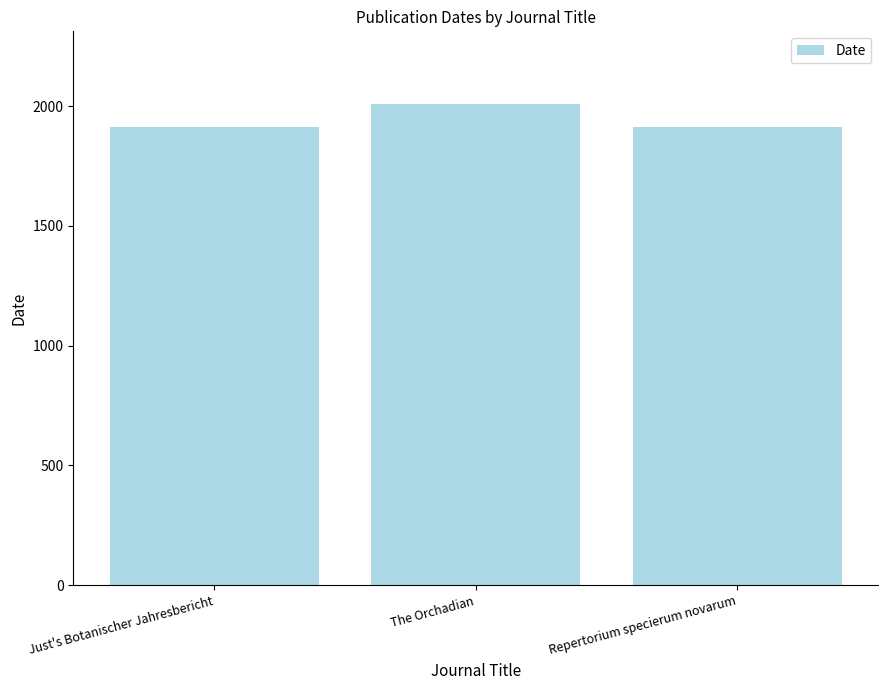

What is the average value?

1946